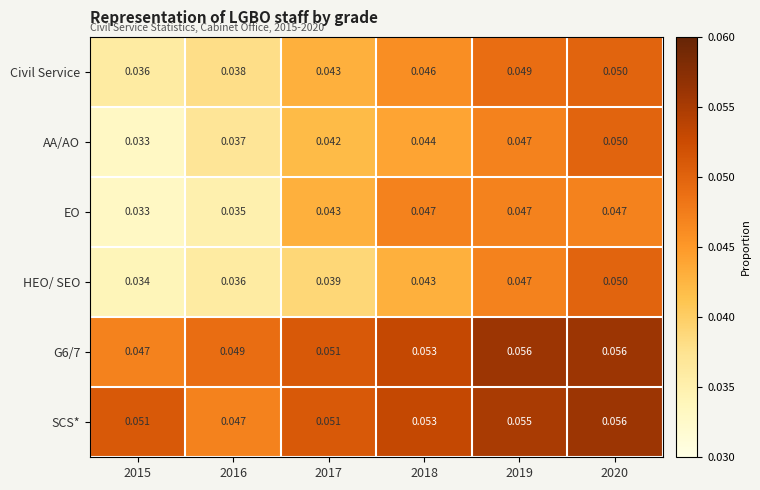

Which series has the largest range (max minus min)?

AA/AO